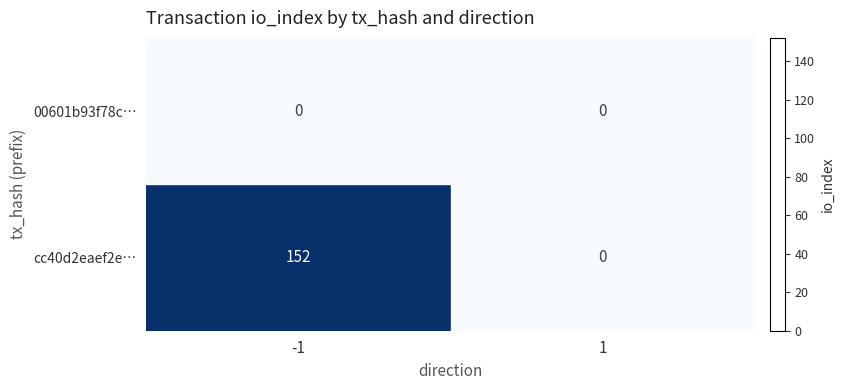

What is the average value of the cc40d2eaef2e… series?

76